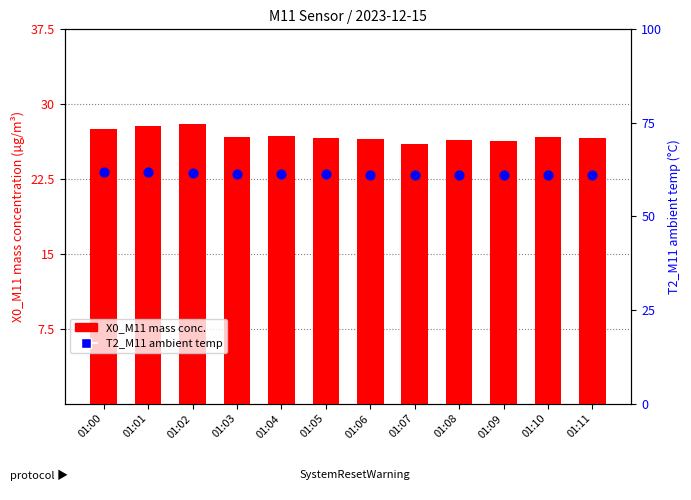

Which series has the largest Y range (max minus min)?

X0_M11 mass conc.